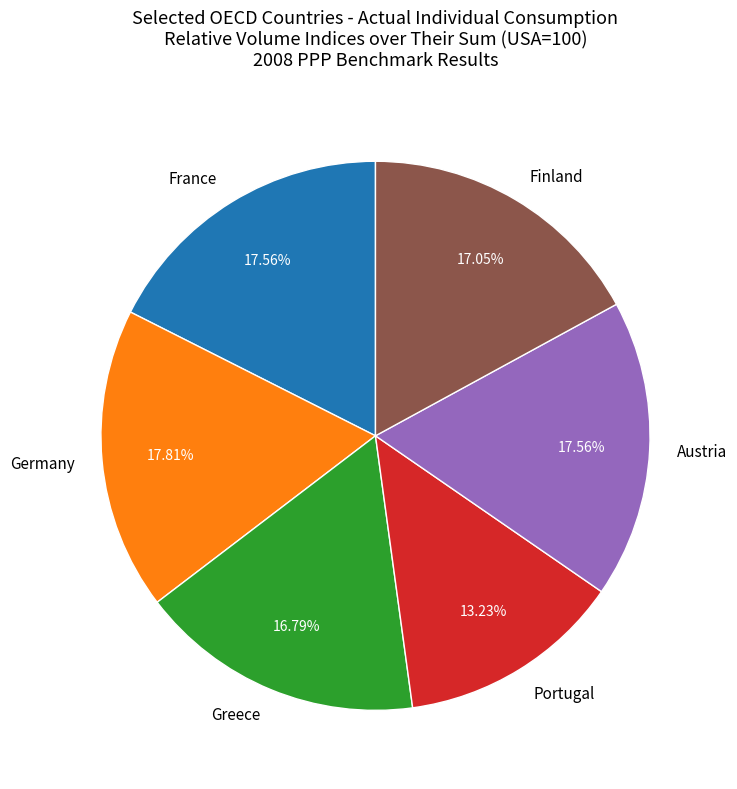

Is the sum of Portugal and Austria greater than half?

No